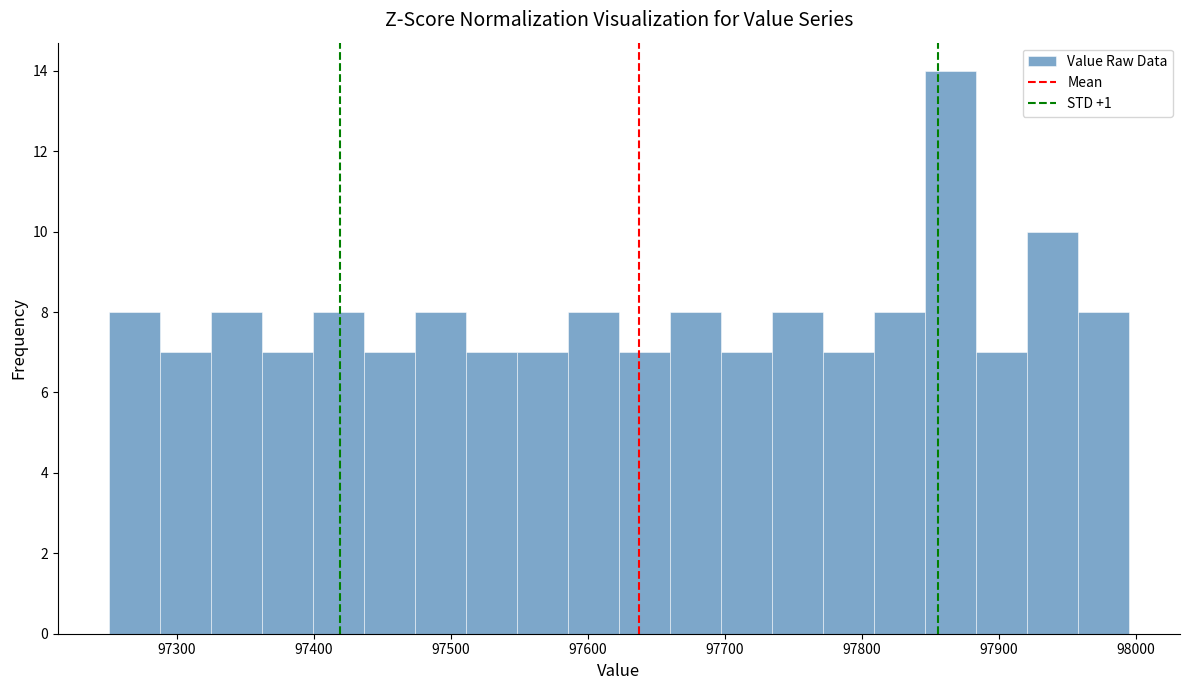

Read against the x-axis, roughly where is the centre of the tallest bar?

97860